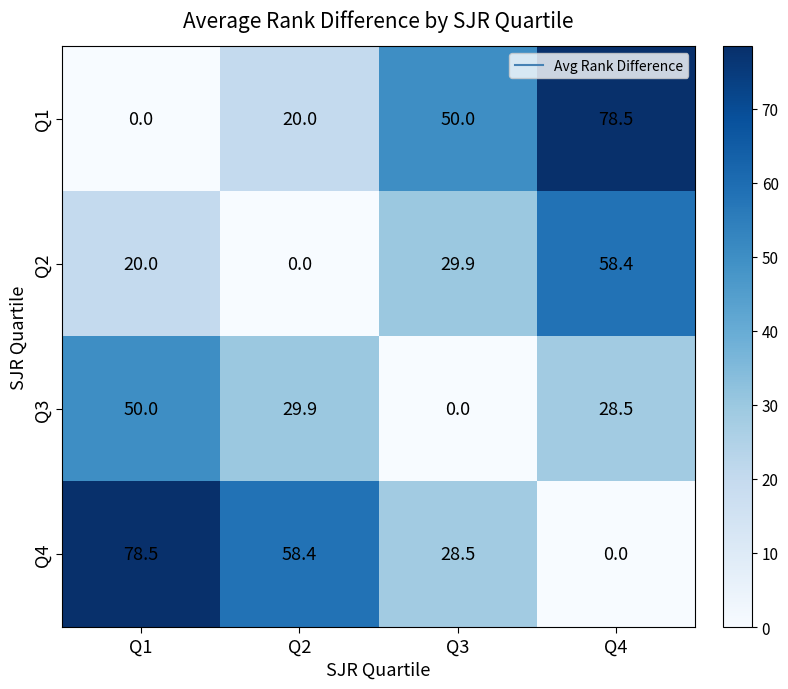

What is the approximate value of Q2 at Q4?

58.4